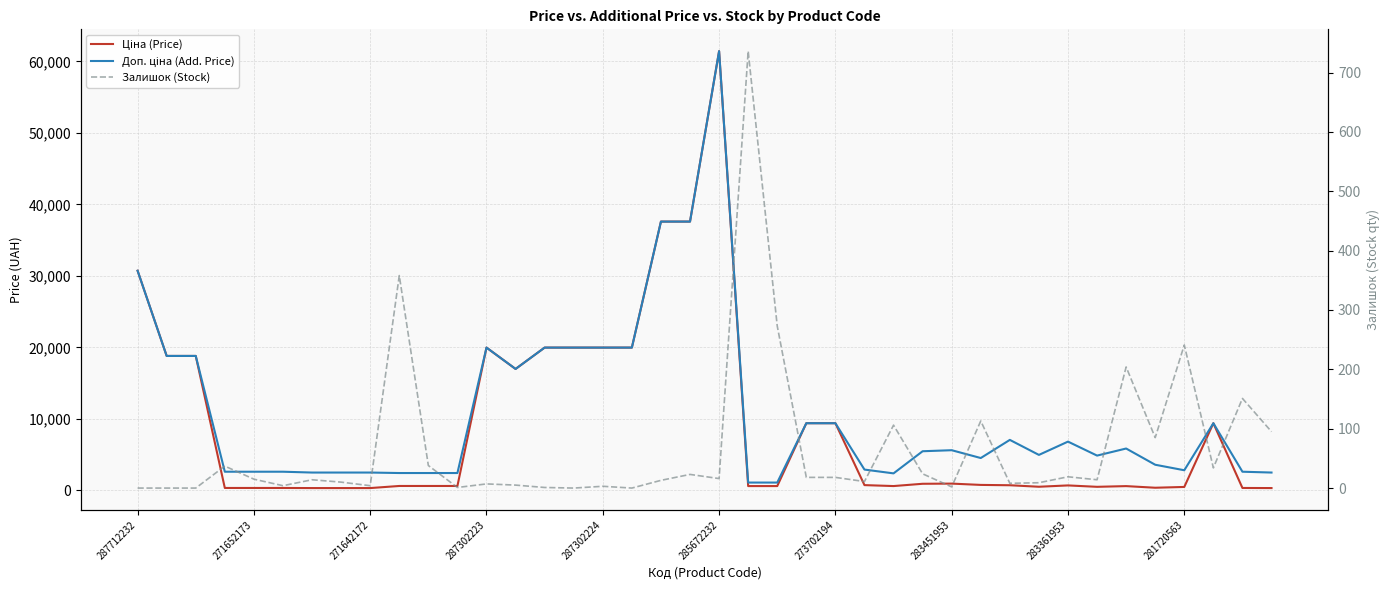

What position from the left is 283451953?

8